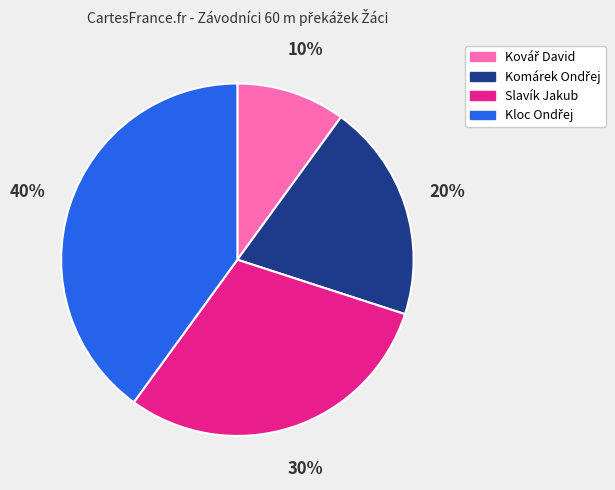

How many segments does this pie chart have?

4